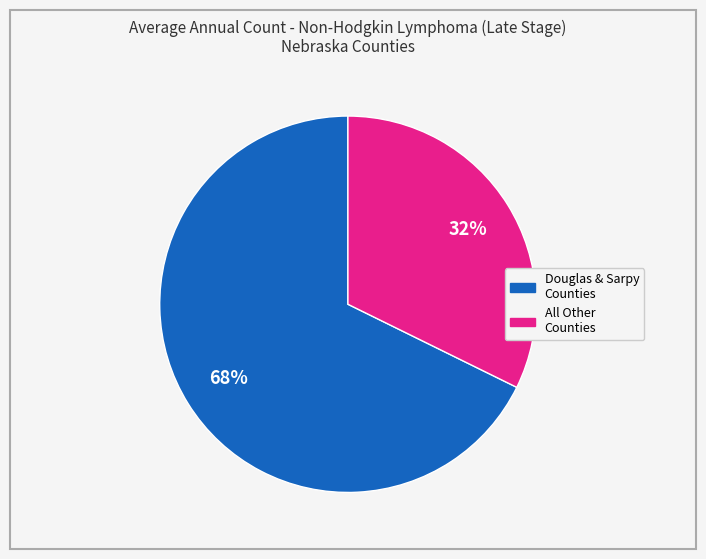

Is there a majority slice in this chart?

Yes